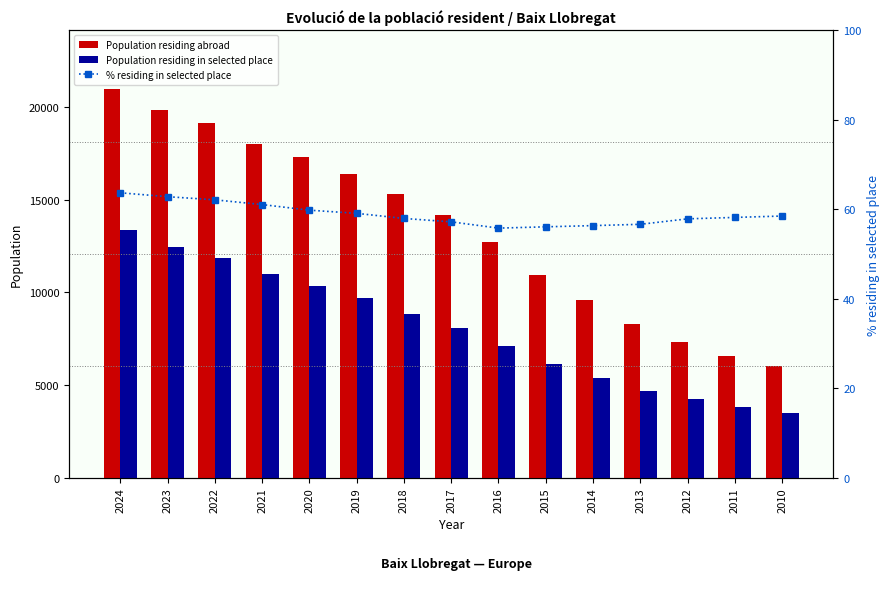

What is the highest value of the Population residing in selected place series?

13370